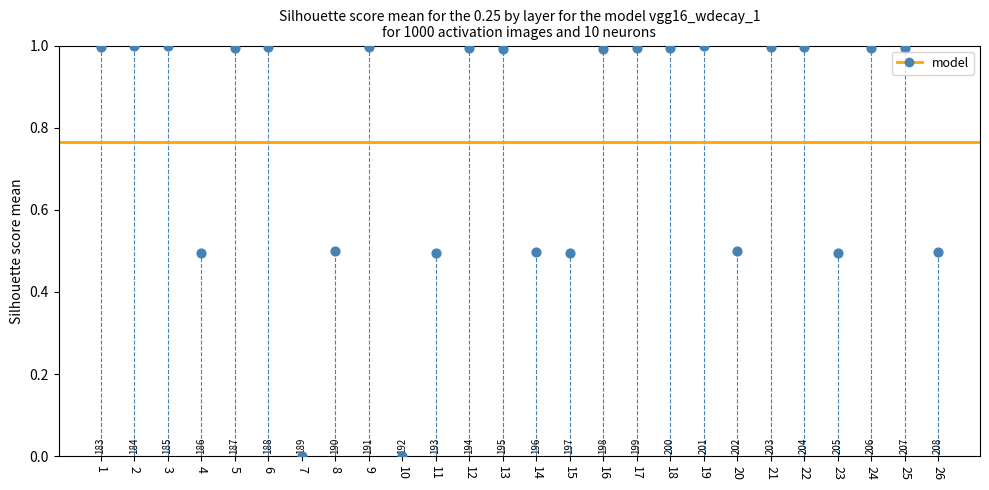

What is the range of X values (max minus min)?

25.0